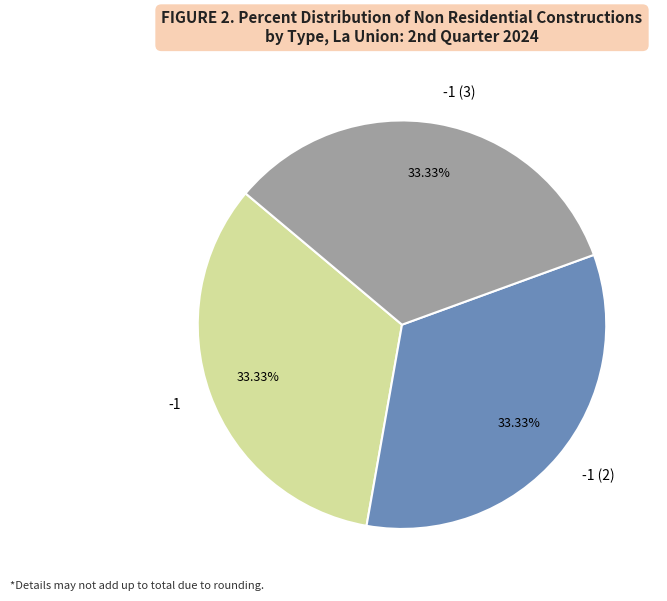

Is the sum of -1 (3) and -1 greater than half?

Yes